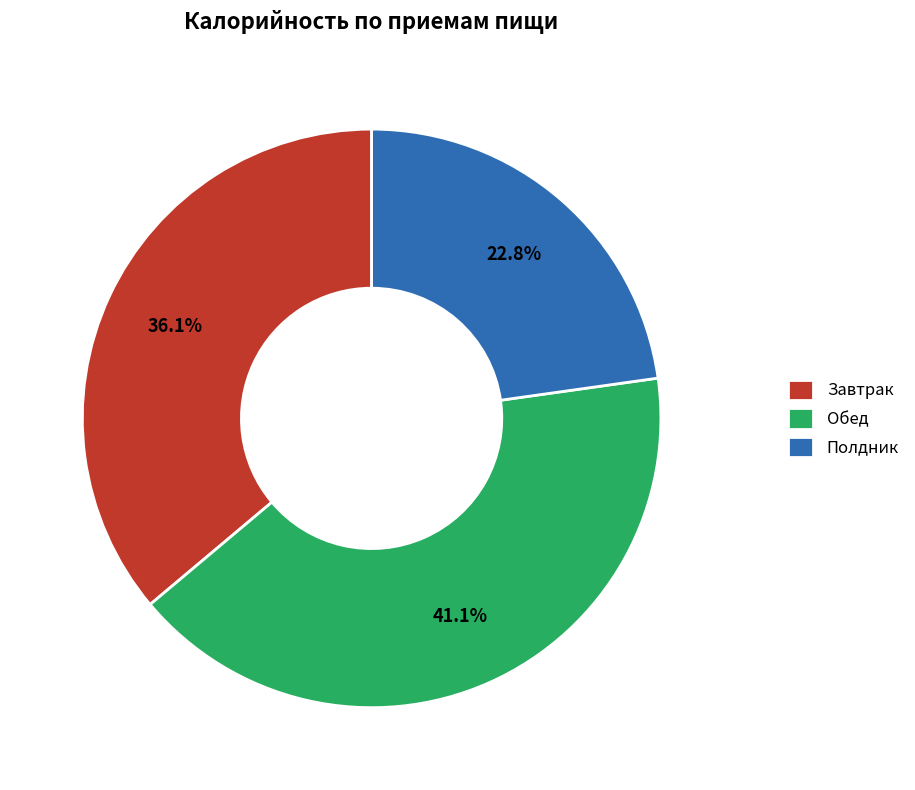

What is the largest slice in the pie chart?

Обед